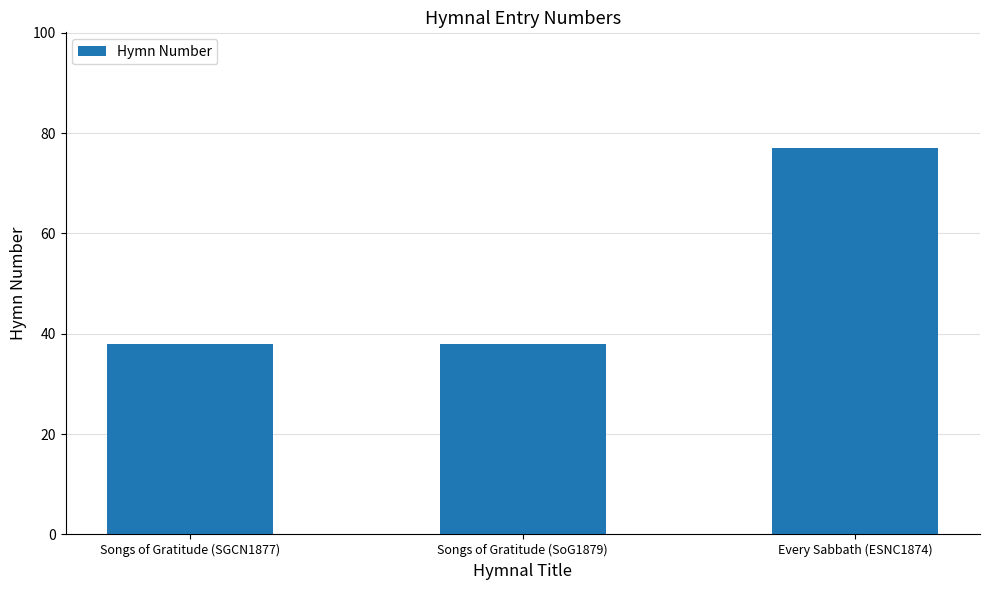

How many series are shown in this chart?

1